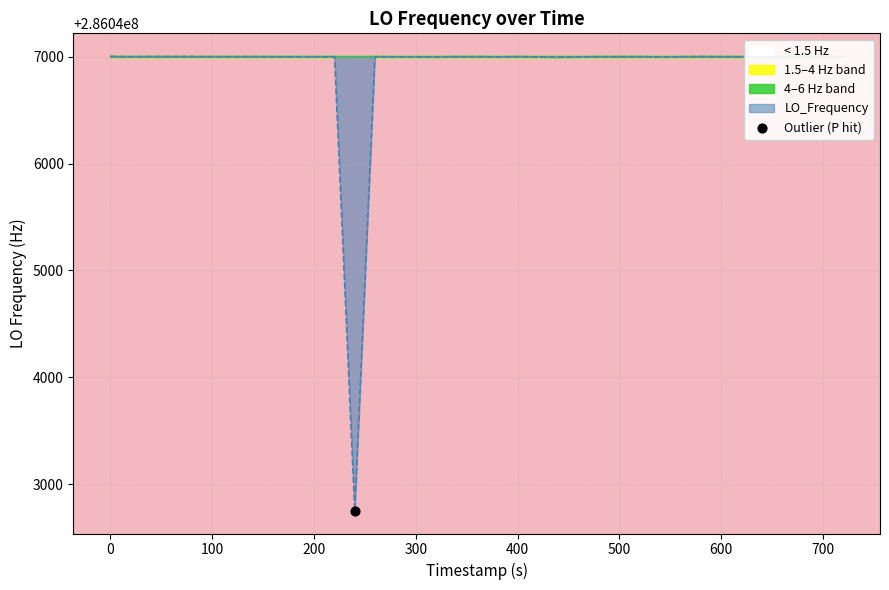

What is the lowest value of the LO_Frequency series?

286042750.9